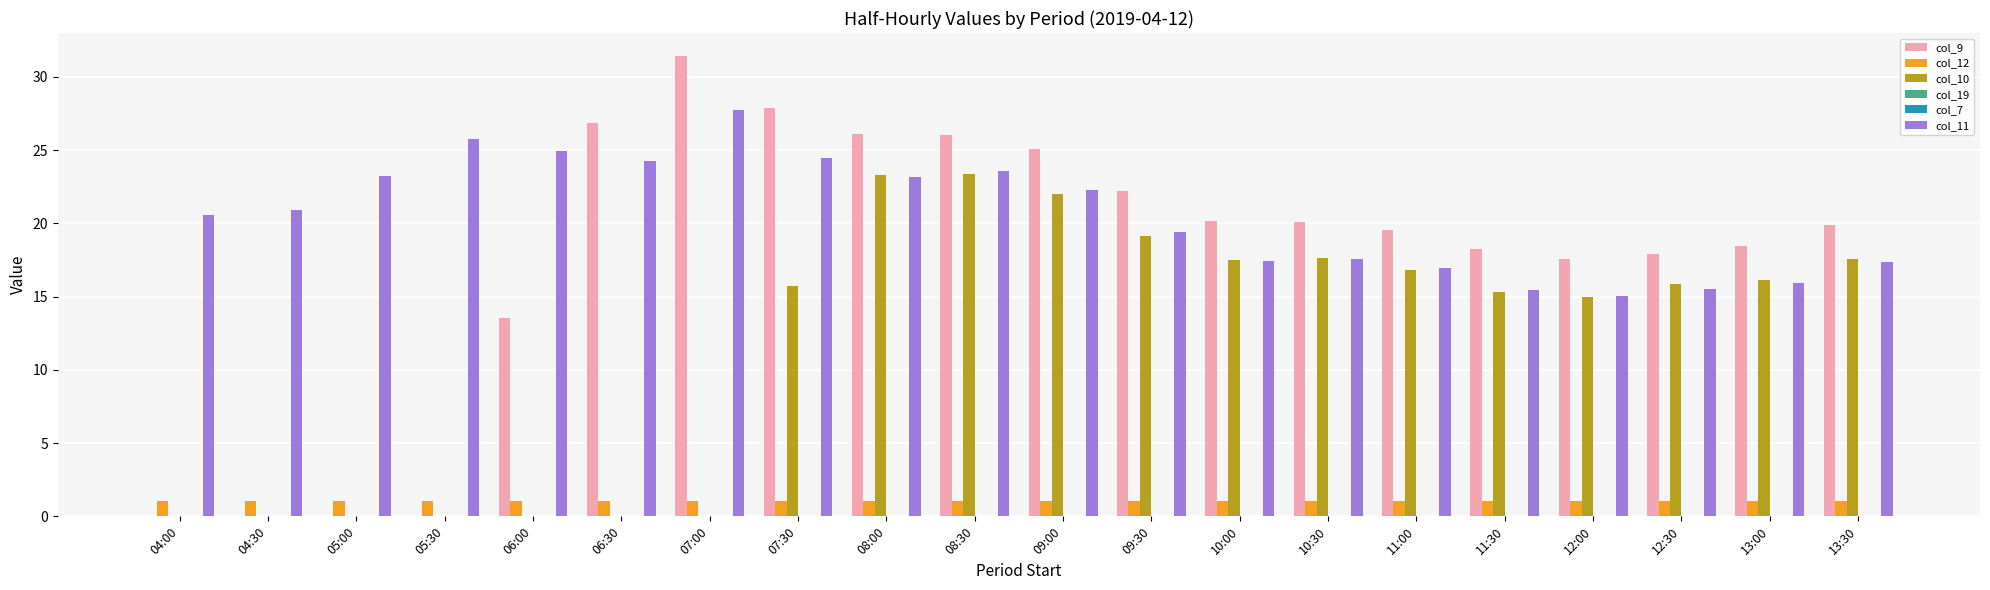

Which label corresponds to the smallest value in the chart?

04:00